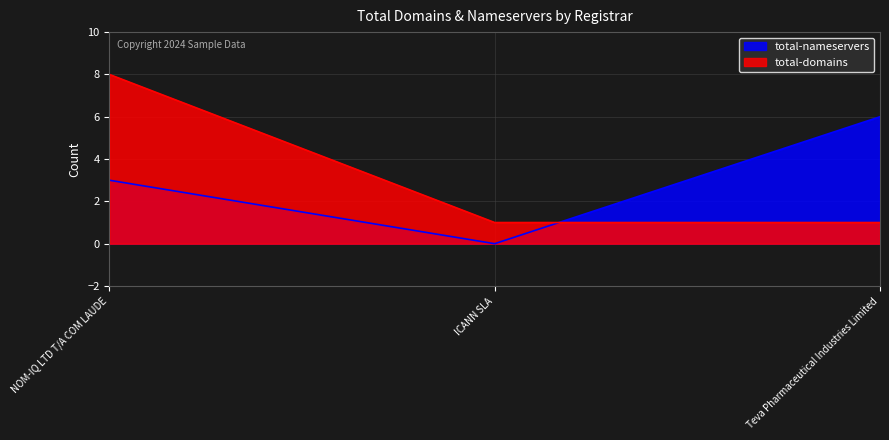

Reading left to right, what are all the values shown in this chart?

total-nameservers: 3	0	6
total-domains: 8	1	1